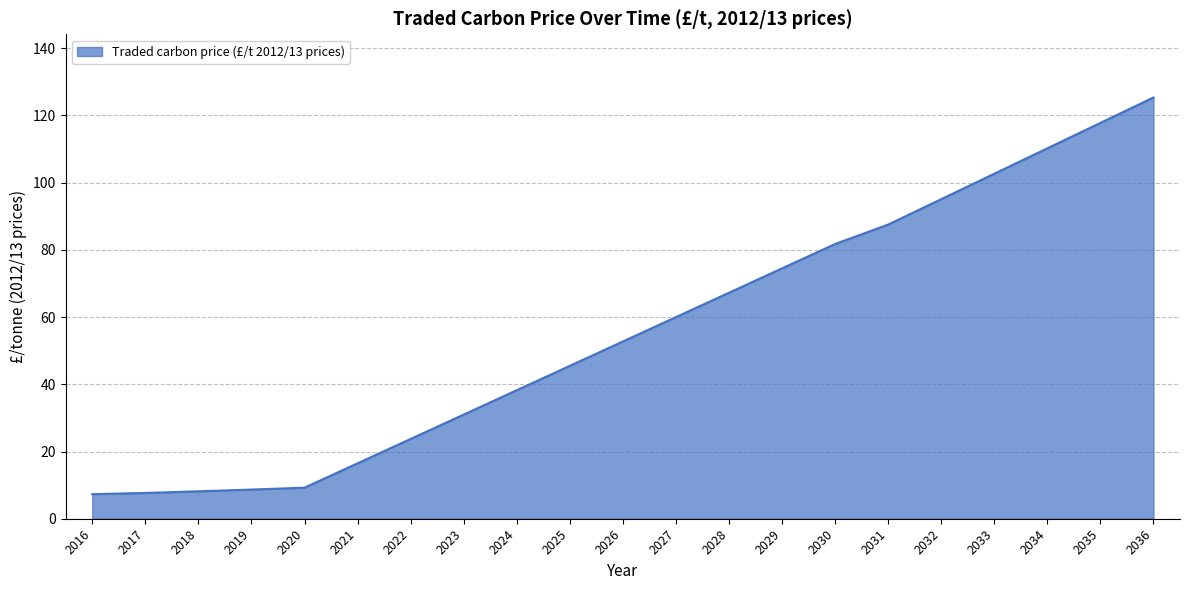

What is the ratio of the value at 2032 to the value at 2022?

4.0